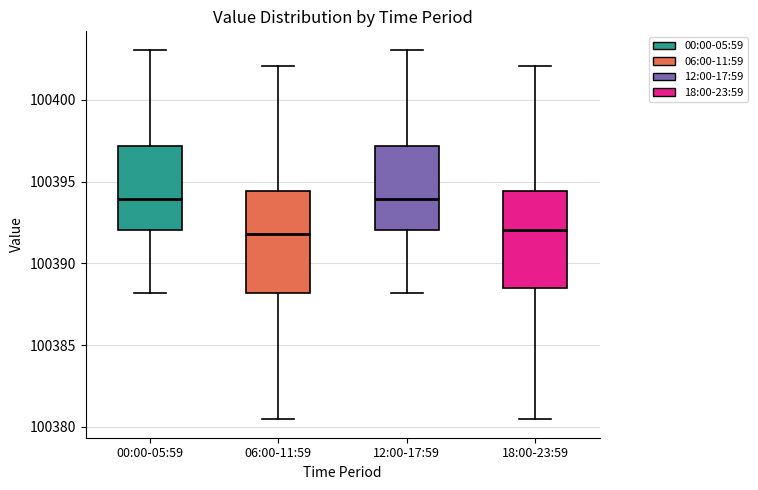

Reading left to right, read every box against the y-axis: the position of its median line, the range the box covers, and the ends of its whiskers. The values are not printed on the chart, so give them approximately, as read against the axis.

00:00-05:59: median 100394.0, box 100392.0 to 100397.0, whiskers 100388.0 to 100403.0
06:00-11:59: median 100392.0, box 100388.0 to 100394.5, whiskers 100380.5 to 100402.0
12:00-17:59: median 100394.0, box 100392.0 to 100397.0, whiskers 100388.0 to 100403.0
18:00-23:59: median 100392.0, box 100388.5 to 100394.5, whiskers 100380.5 to 100402.0